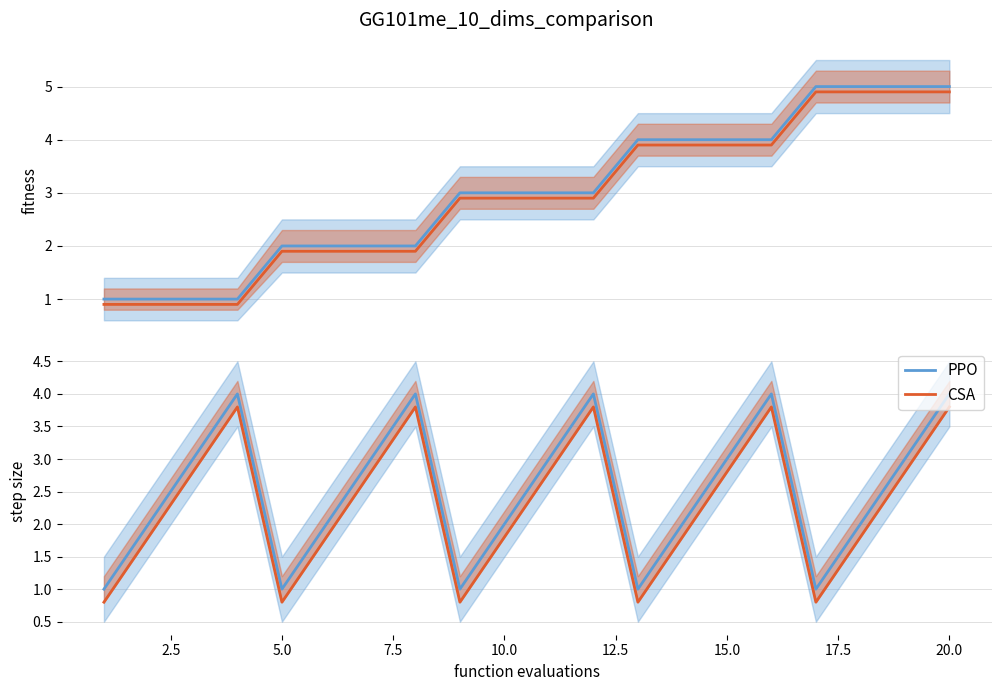

Does the chart have visible grid lines?

Yes